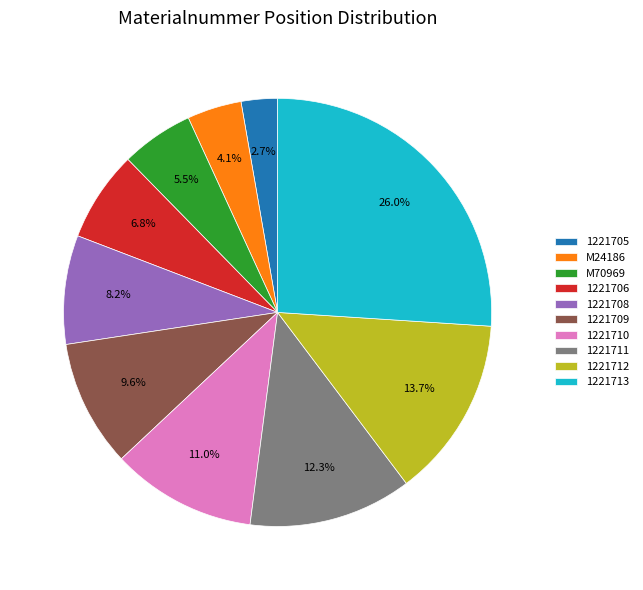

Which slice is the smallest?

1221705